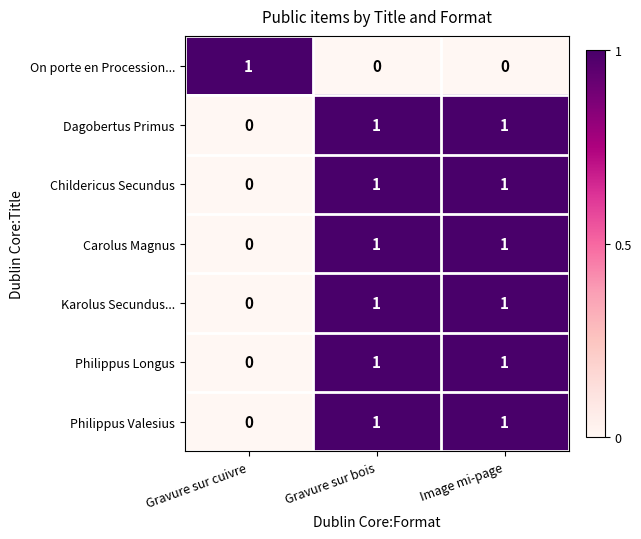

True or false: Dagobertus Primus has a value of 1 at Image mi-page.

True